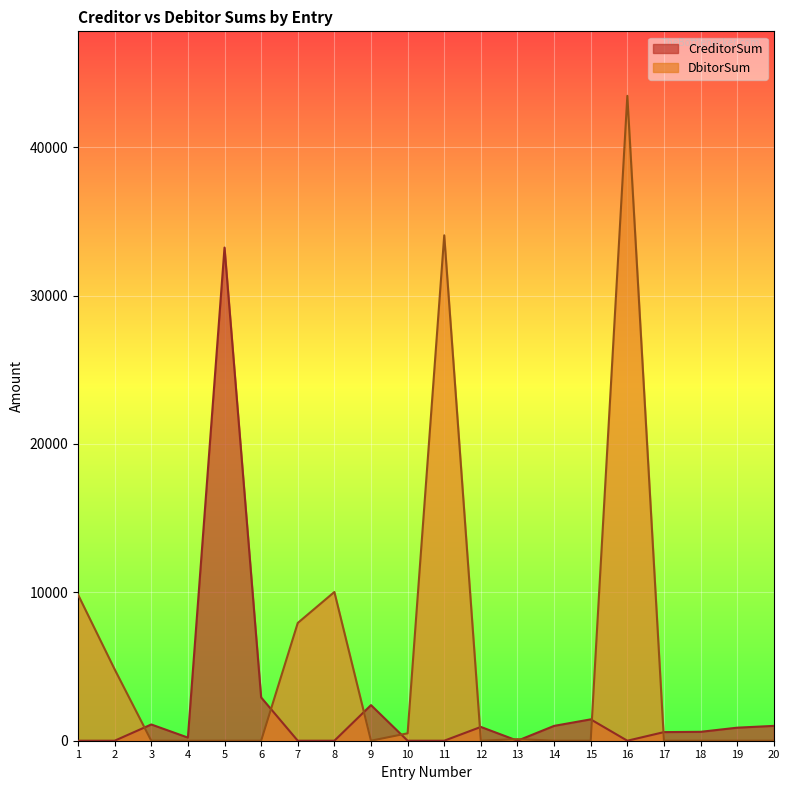

How many interior local peaks does the CreditorSum series have?

5